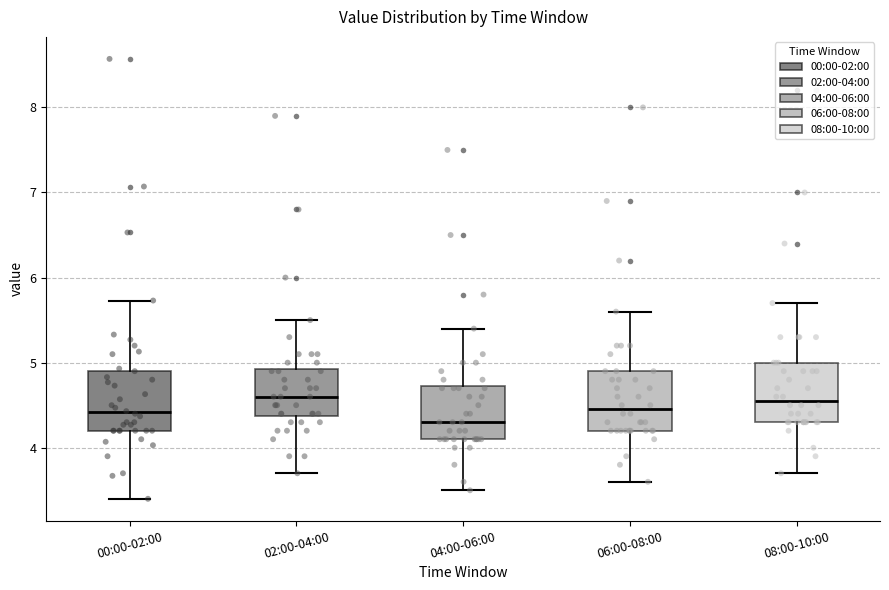

Reading left to right, transcribe this box plot: for each box, give where its median line is, the range the box spans, and where its two whiskers end, as read against the y-axis. The values are not printed on the chart, so give them approximately, as read against the axis.

00:00-02:00: median 4.4, box 4.2 to 4.9, whiskers 3.4 to 5.7
02:00-04:00: median 4.6, box 4.4 to 4.9, whiskers 3.7 to 5.5
04:00-06:00: median 4.3, box 4.1 to 4.7, whiskers 3.5 to 5.4
06:00-08:00: median 4.5, box 4.2 to 4.9, whiskers 3.6 to 5.6
08:00-10:00: median 4.6, box 4.3 to 5.0, whiskers 3.7 to 5.7